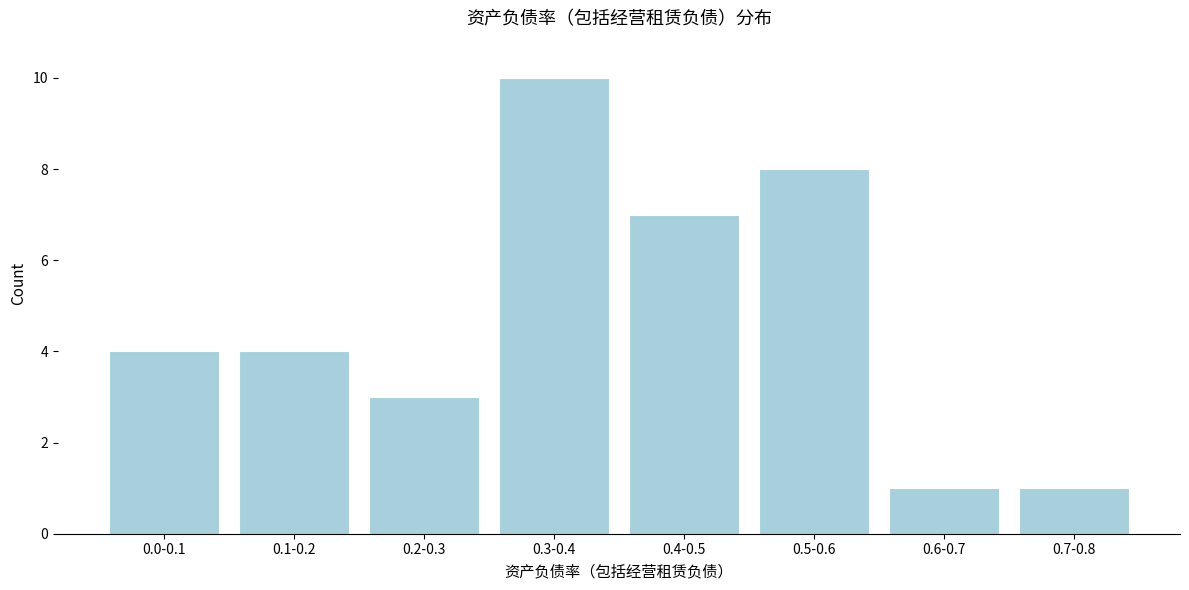

Reading right to left, what are all the values shown in this chart?

0.7-0.8=1	0.6-0.7=1	0.5-0.6=8	0.4-0.5=7	0.3-0.4=10	0.2-0.3=3	0.1-0.2=4	0.0-0.1=4